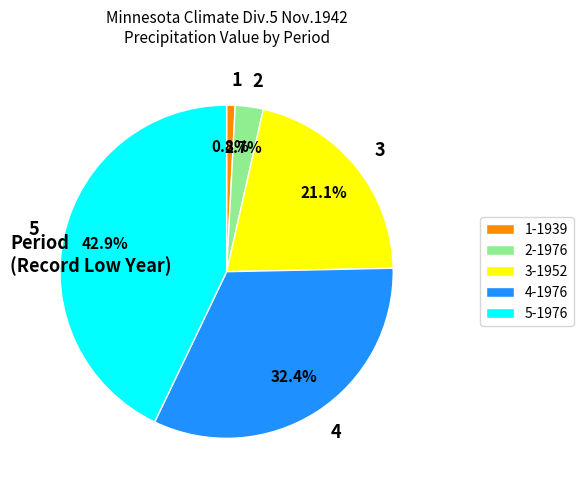

Between 3 and 4, which is larger?

4